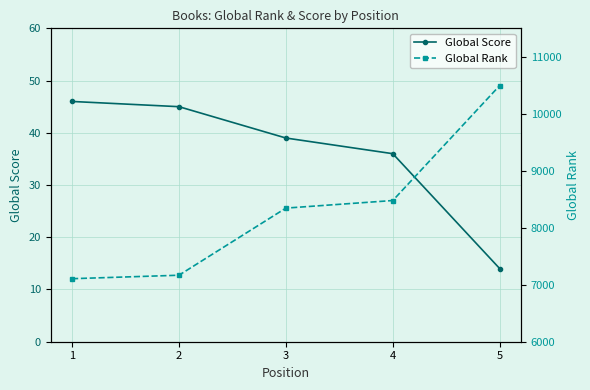

True or false: Global Rank has a value of 7106 at 1.

True